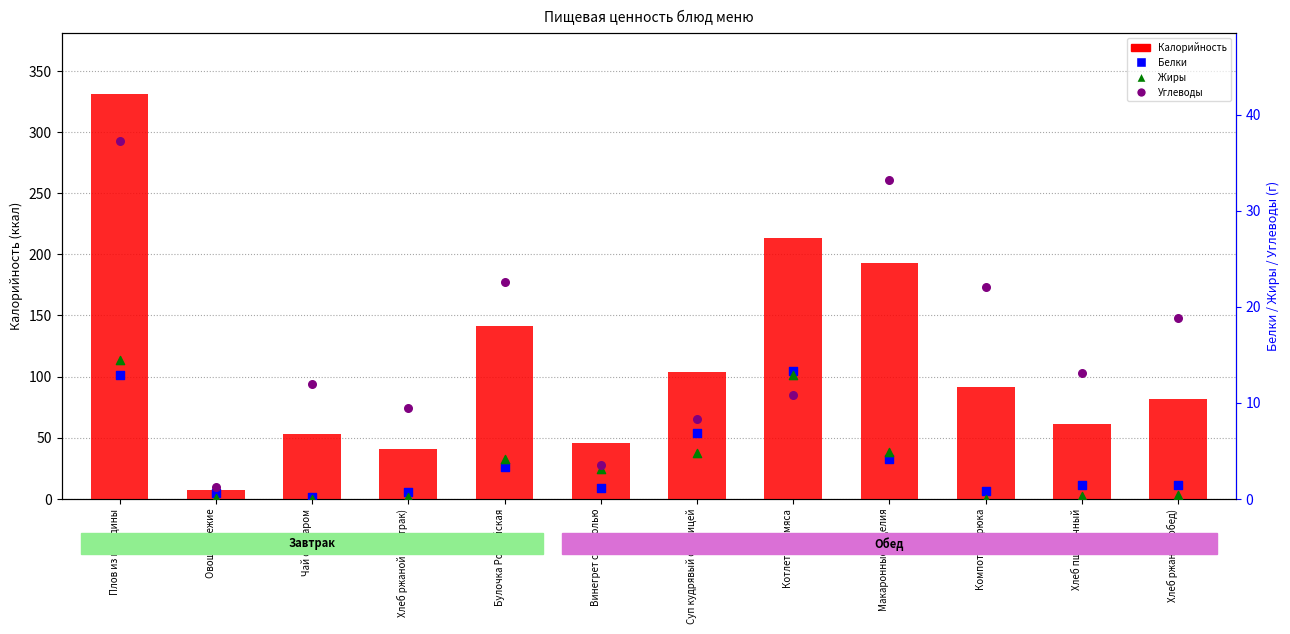

Is the value of Жиры at Чай с сахаром greater than the value of Белки at Суп кудрявый с курицей?

No